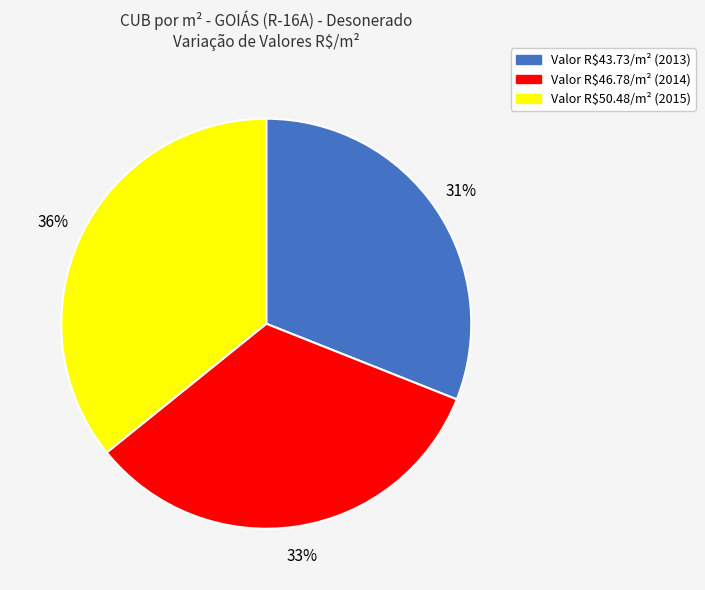

To the nearest percent, what is the average slice percentage?

33%